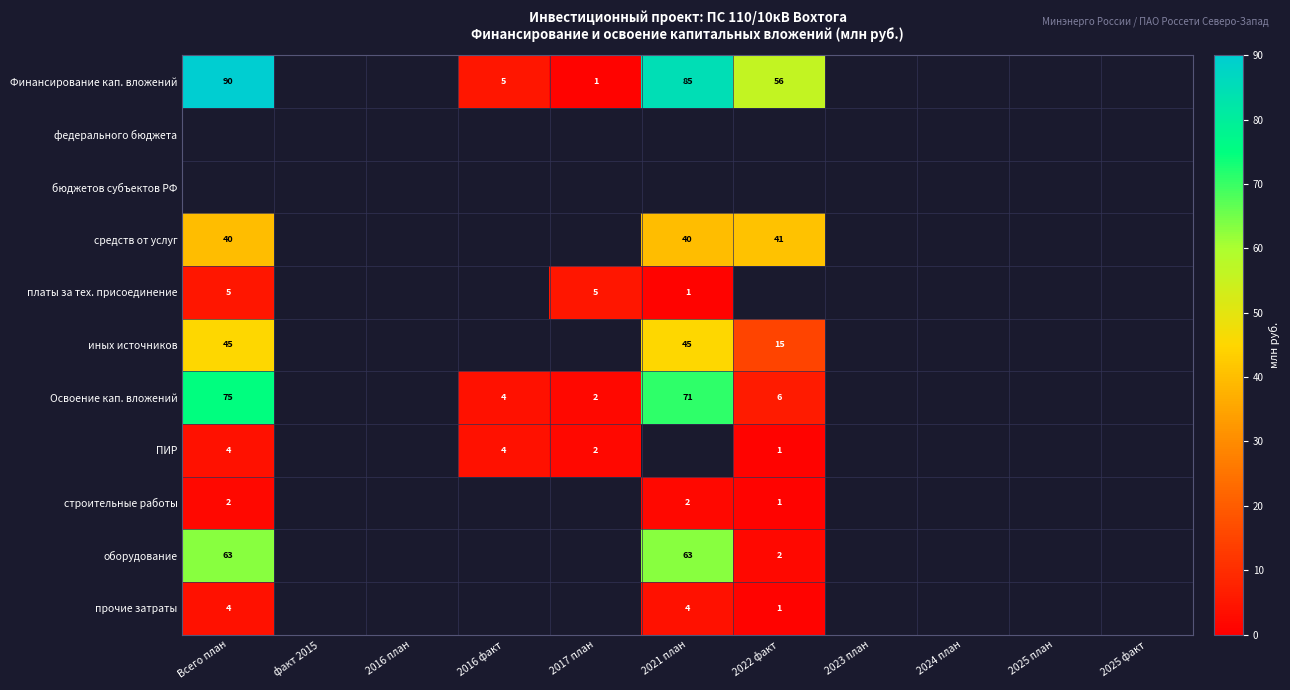

How many data points does each series have?

11